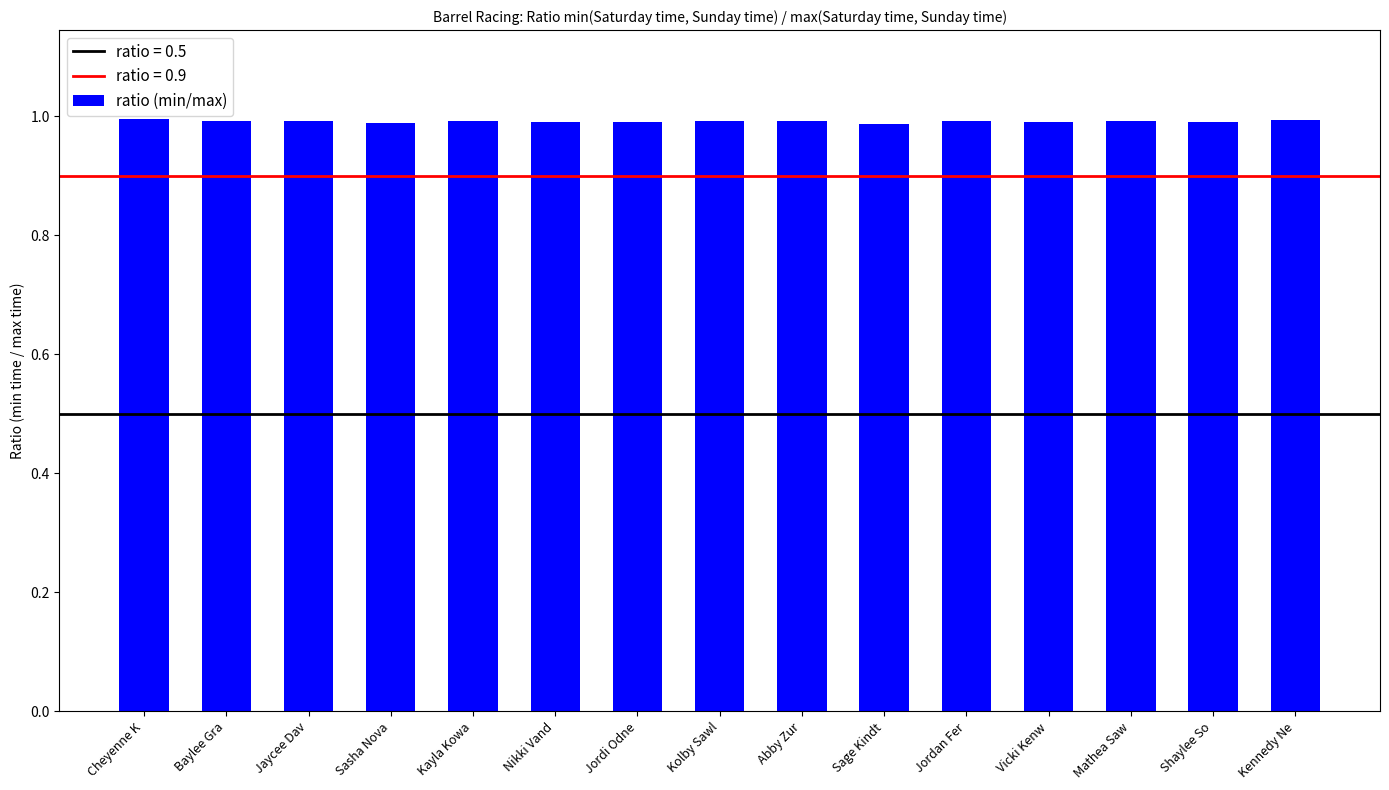

What is the label of the 4th bar from the right?

Vicki Kenw